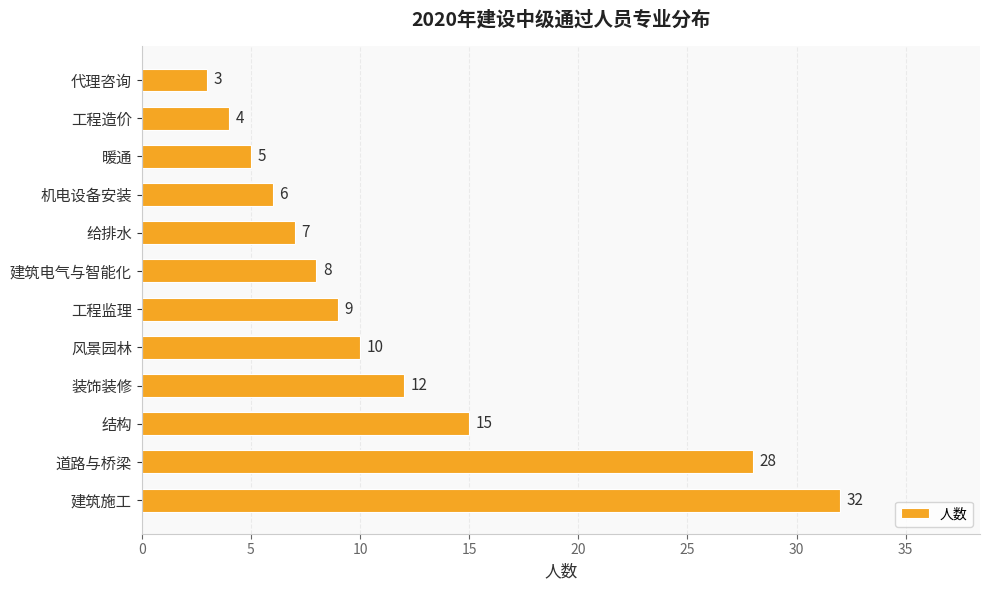

True or false: the data shows 17 at 建筑施工.

False